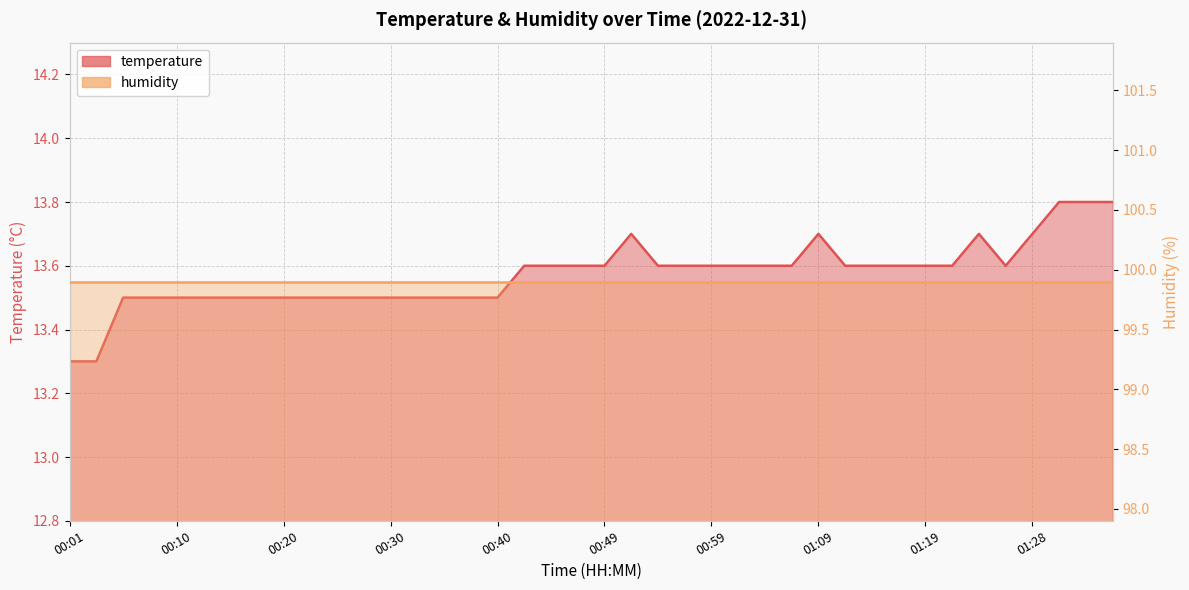

Count the number of categories in the chart.

40